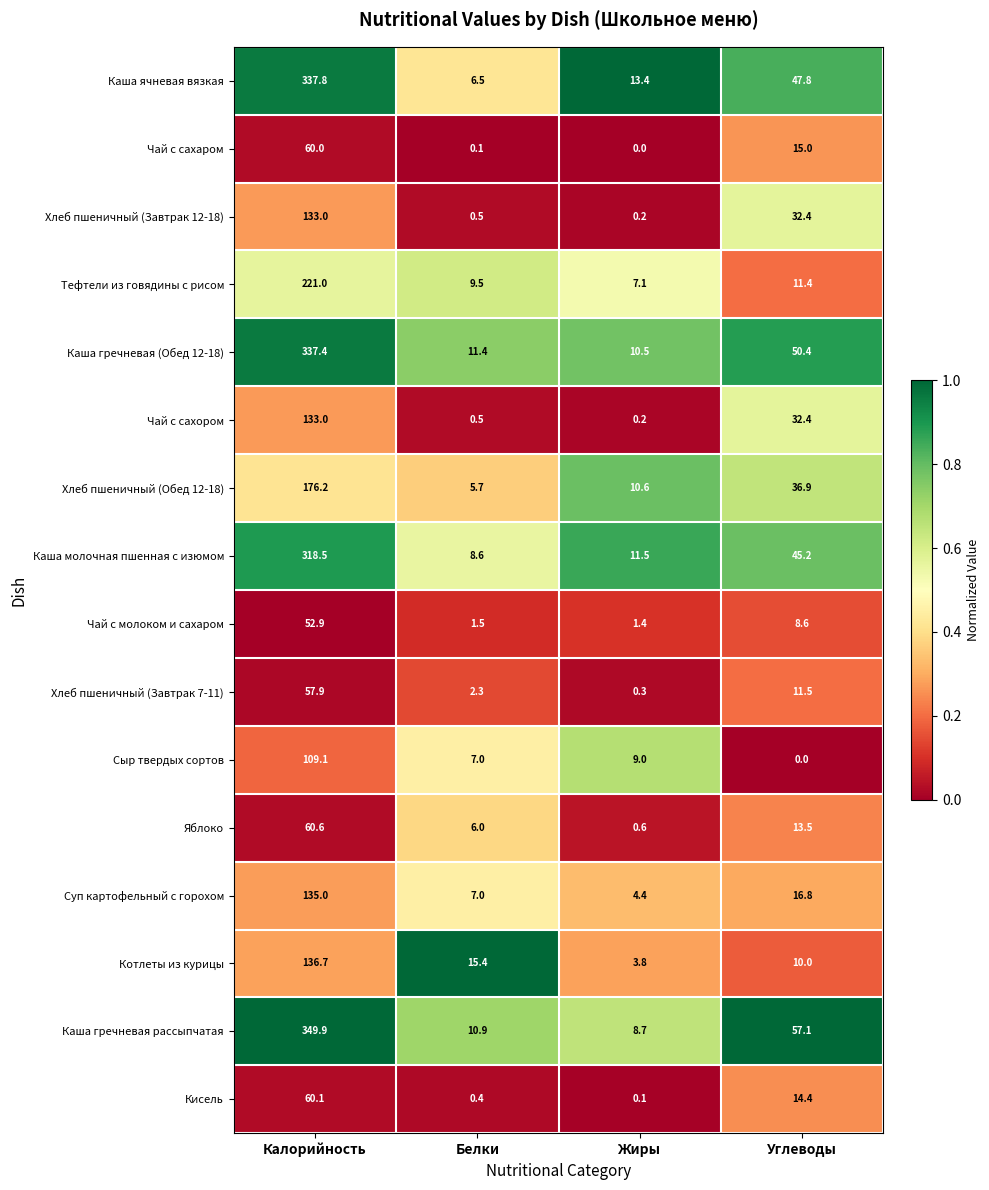

Where is Хлеб пшеничный (Завтрак 7-11) nearest to the value 29?

Углеводы